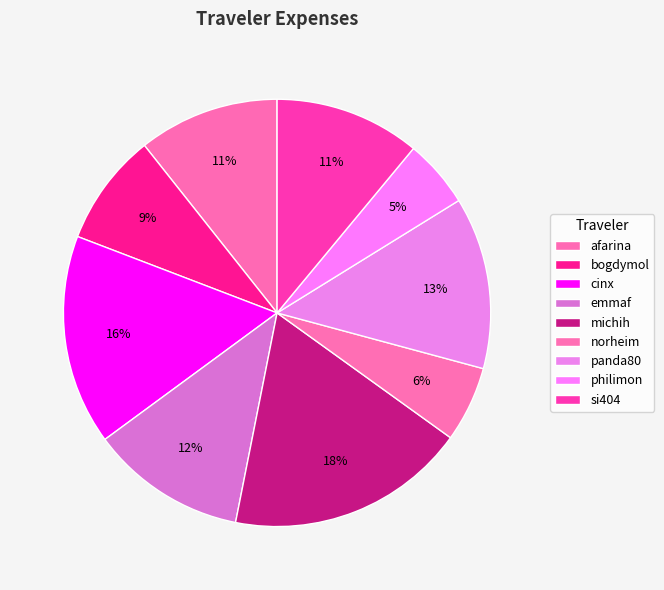

What is the largest slice in the pie chart?

michih